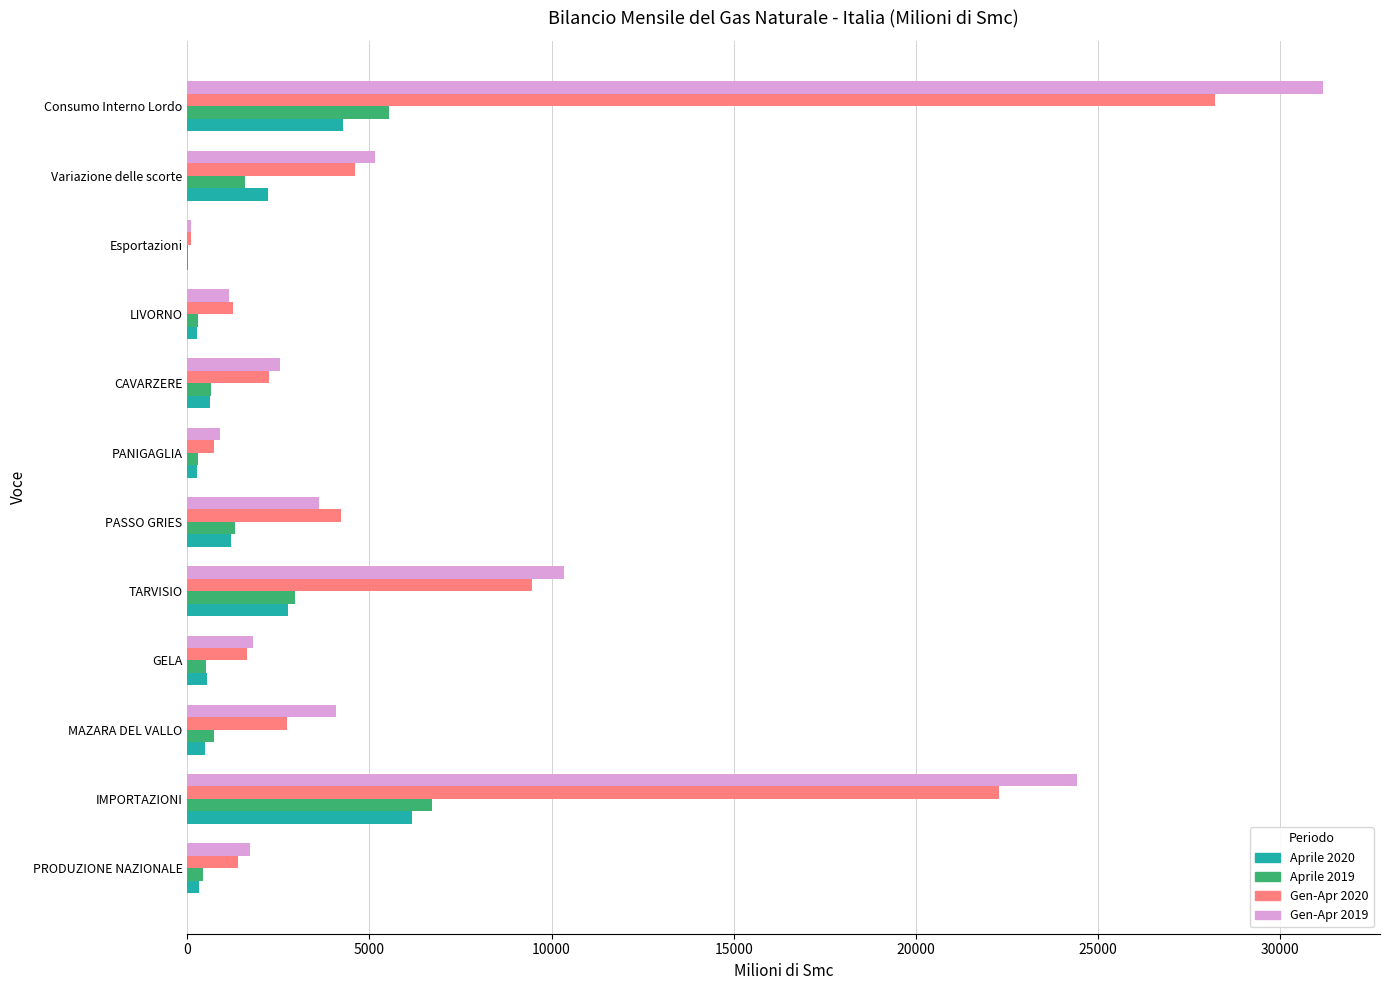

What is the average value of the Aprile 2019 series?

1748.7